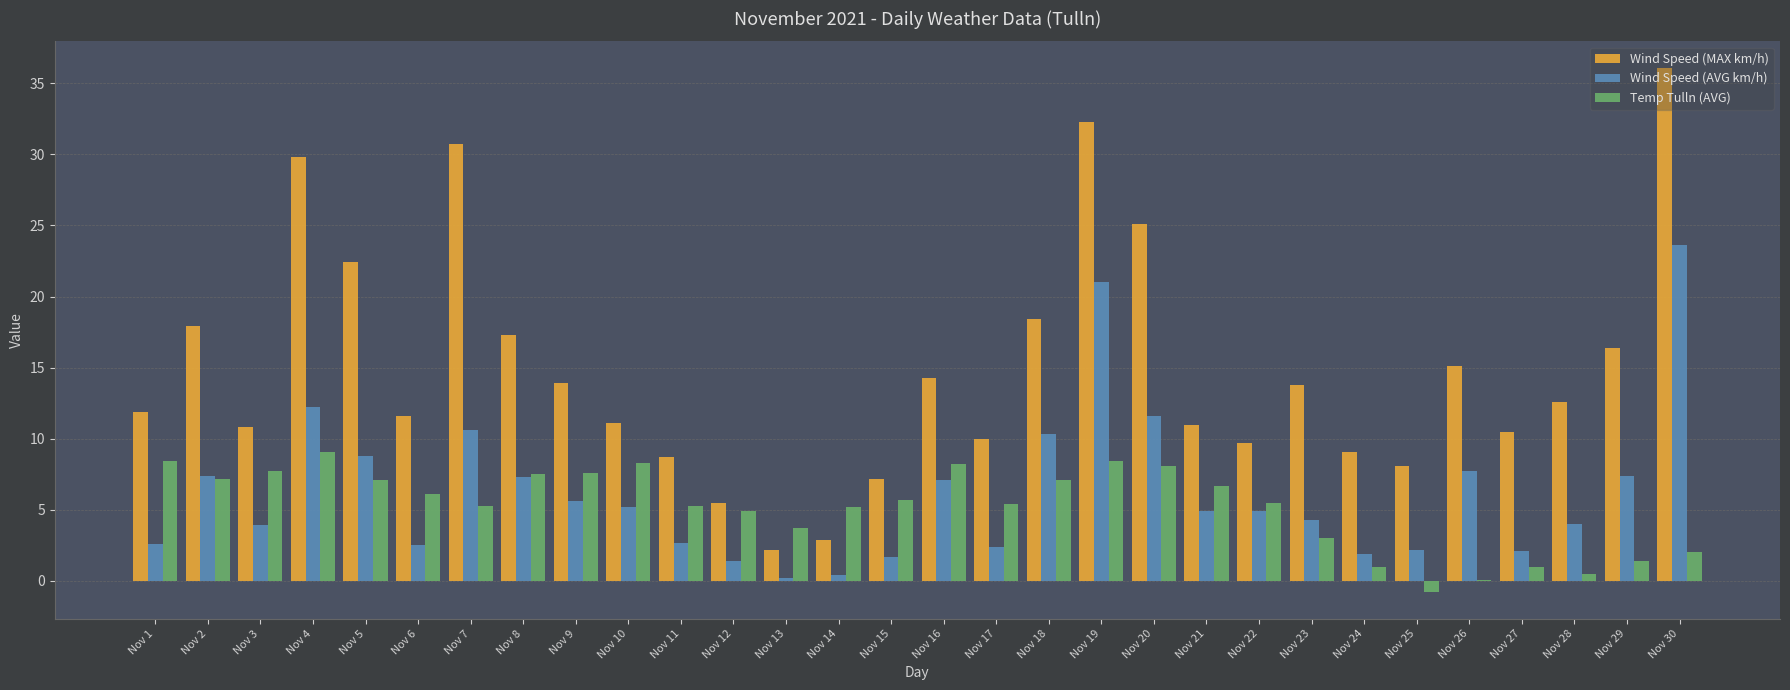

Is it true that Temp Tulln (AVG) equals 10.1 at Nov 18?

False